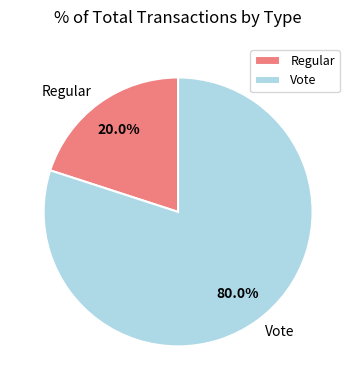

How much of the chart is everything except Regular?

80.0%